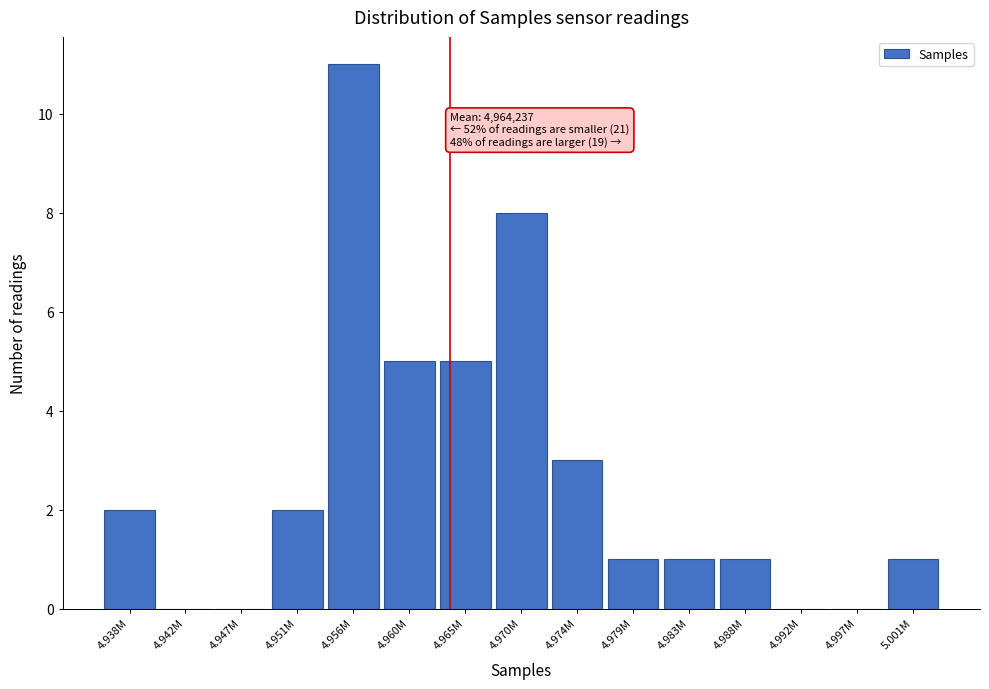

What is the maximum value shown in the chart?

11